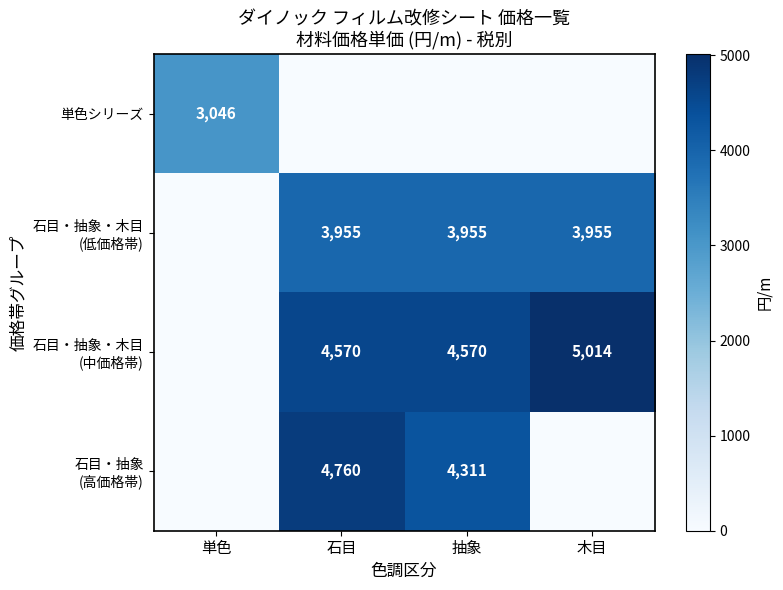

The value of 単色シリーズ at 単色 is 633. True or false?

False